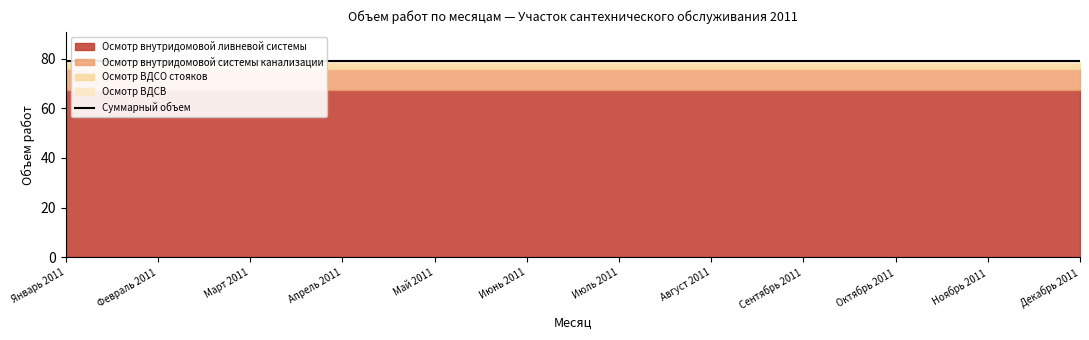

Reading left to right, extract all data points from this chart.

Осмотр внутридомовой ливневой системы: Январь 2011=67.5	Февраль 2011=67.5	Март 2011=67.5	Апрель 2011=67.5	Май 2011=67.5	Июнь 2011=67.5	Июль 2011=67.5	Август 2011=67.5	Сентябрь 2011=67.5	Октябрь 2011=67.5	Ноябрь 2011=67.5	Декабрь 2011=67.5
Осмотр внутридомовой системы канализации: Январь 2011=8.3	Февраль 2011=8.3	Март 2011=8.3	Апрель 2011=8.3	Май 2011=8.3	Июнь 2011=8.3	Июль 2011=8.3	Август 2011=8.3	Сентябрь 2011=8.3	Октябрь 2011=8.3	Ноябрь 2011=8.3	Декабрь 2011=8.3
Осмотр ВДСО стояков: Январь 2011=2.3	Февраль 2011=2.3	Март 2011=2.3	Апрель 2011=2.3	Май 2011=2.3	Июнь 2011=2.3	Июль 2011=2.3	Август 2011=2.3	Сентябрь 2011=2.3	Октябрь 2011=2.3	Ноябрь 2011=2.3	Декабрь 2011=2.3
Осмотр ВДСВ: Январь 2011=0.8	Февраль 2011=0.8	Март 2011=0.8	Апрель 2011=0.8	Май 2011=0.8	Июнь 2011=0.8	Июль 2011=0.8	Август 2011=0.8	Сентябрь 2011=0.8	Октябрь 2011=0.8	Ноябрь 2011=0.8	Декабрь 2011=0.8